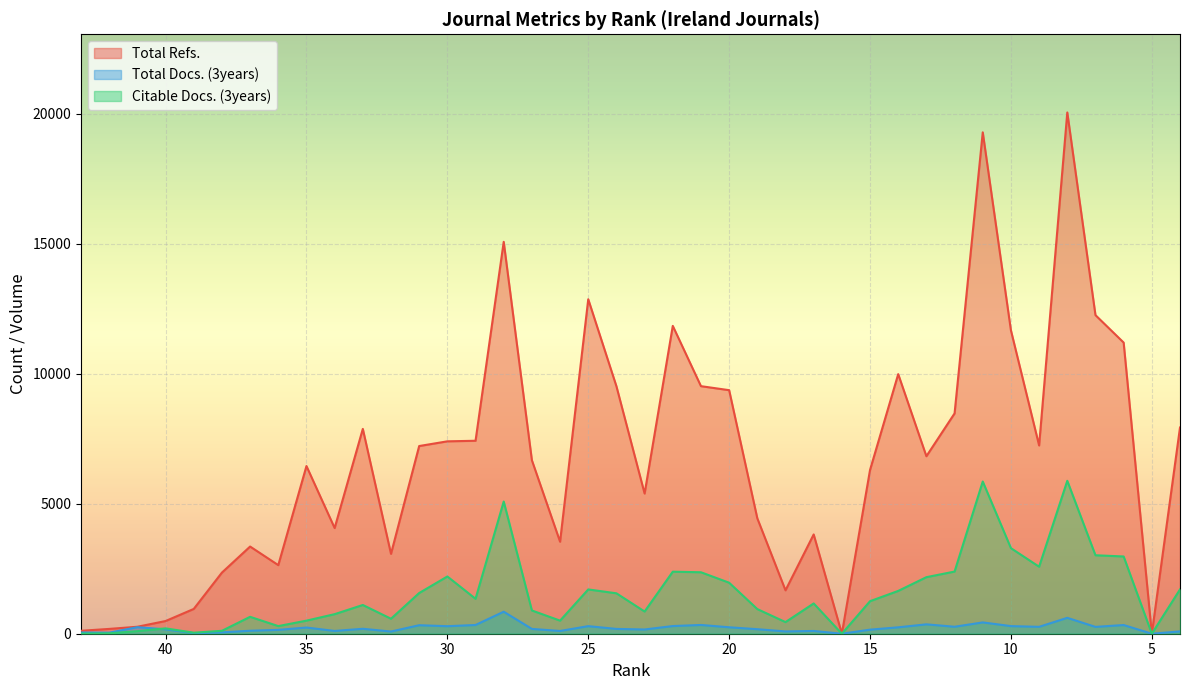

Count the number of data series in this chart.

3